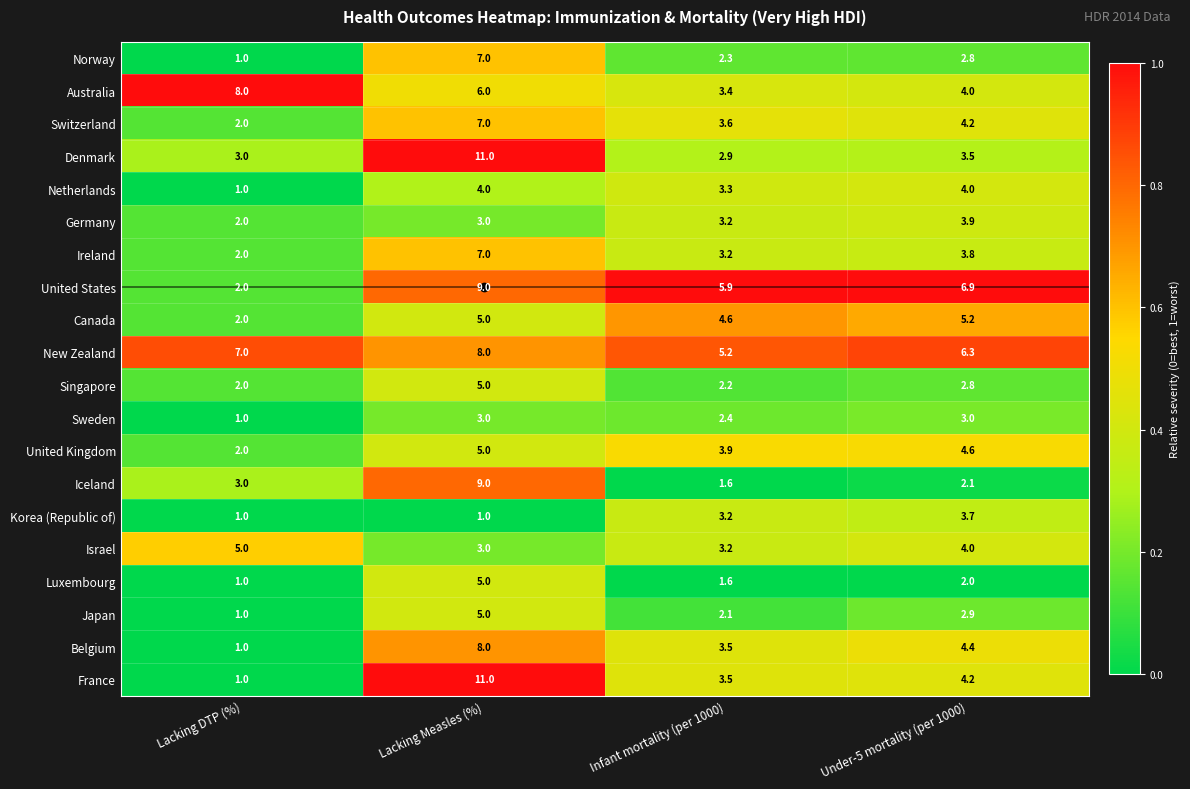

At which category is the sum across all series the highest?

Lacking Measles (%)